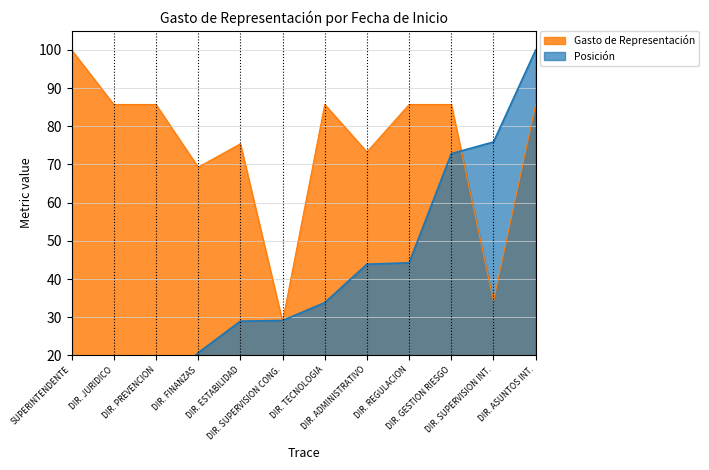

What are all the series names shown in the legend?

Gasto de Representación, Posición